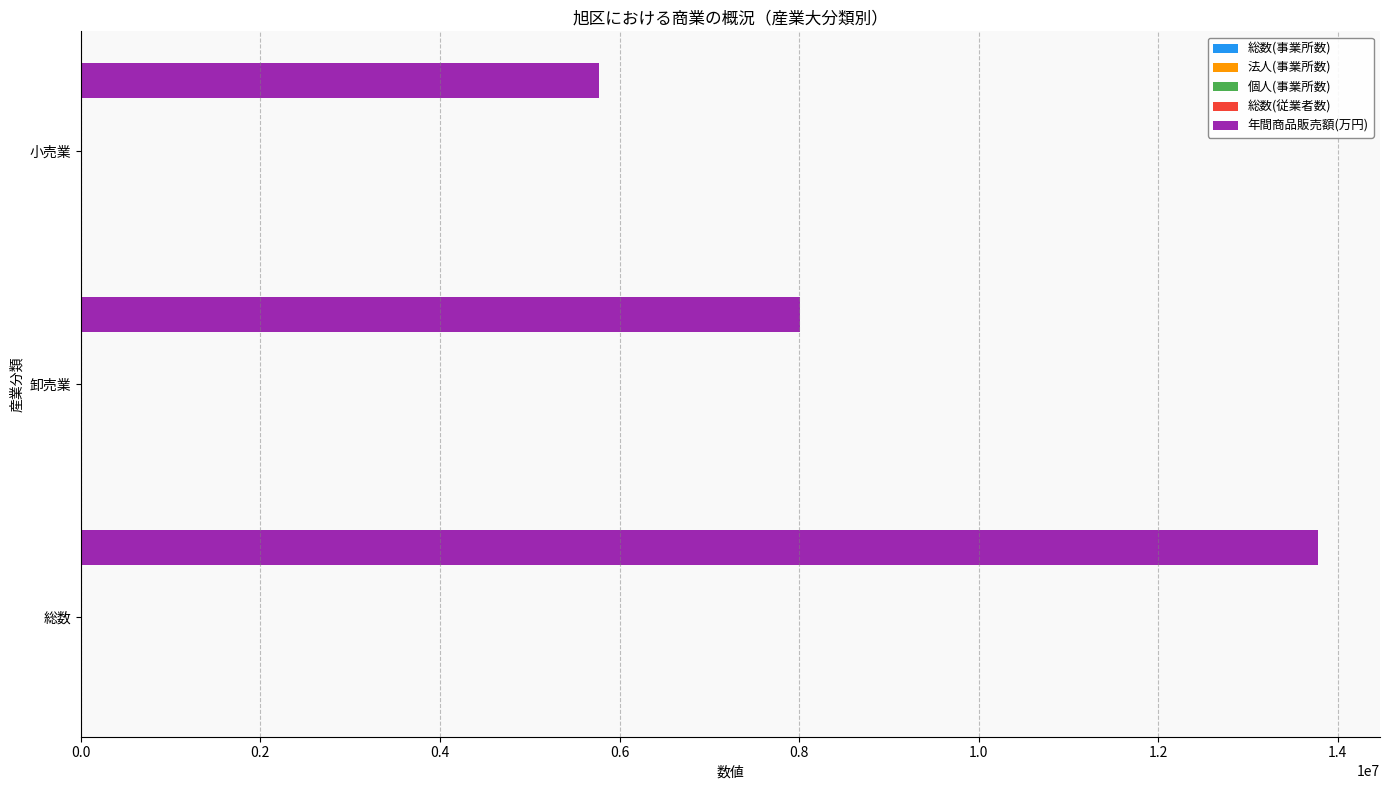

Which series has the largest total across all categories?

年間商品販売額(万円)